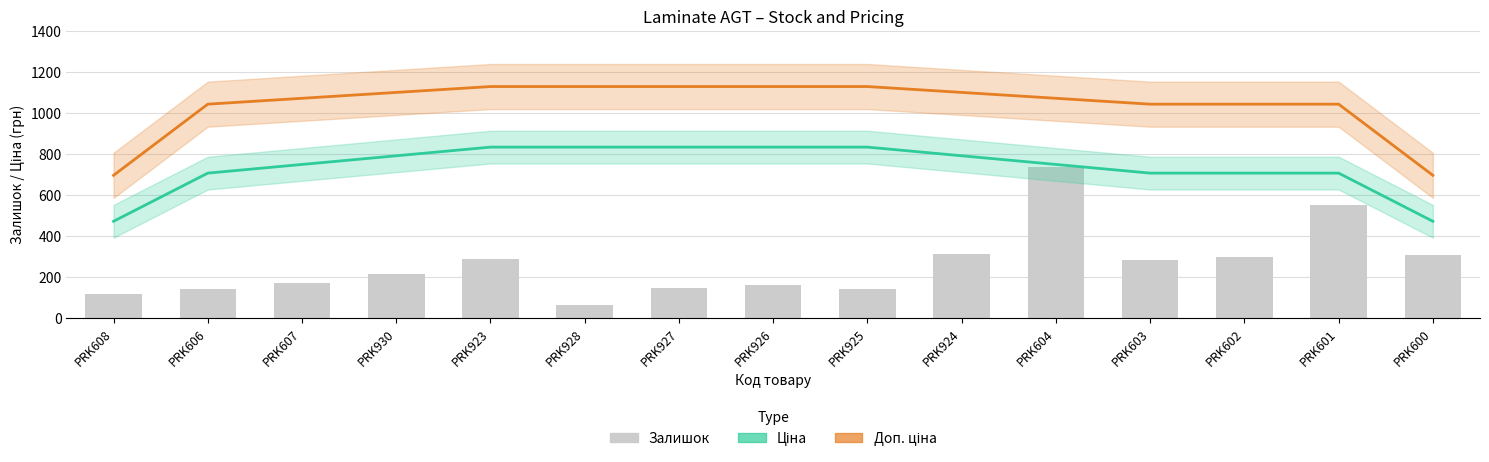

What is the label of the 10th bar from the right?

PRK928